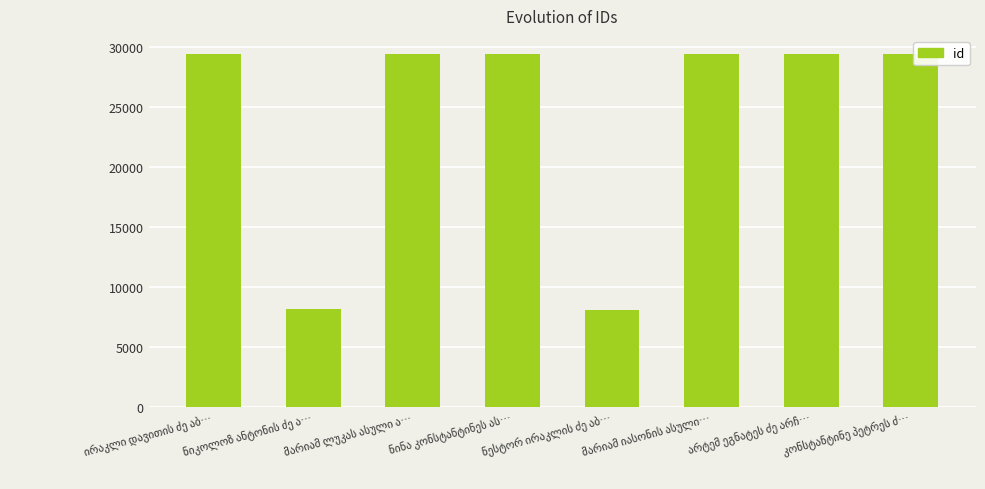

What is the value of the 6th bar from the left?

29438